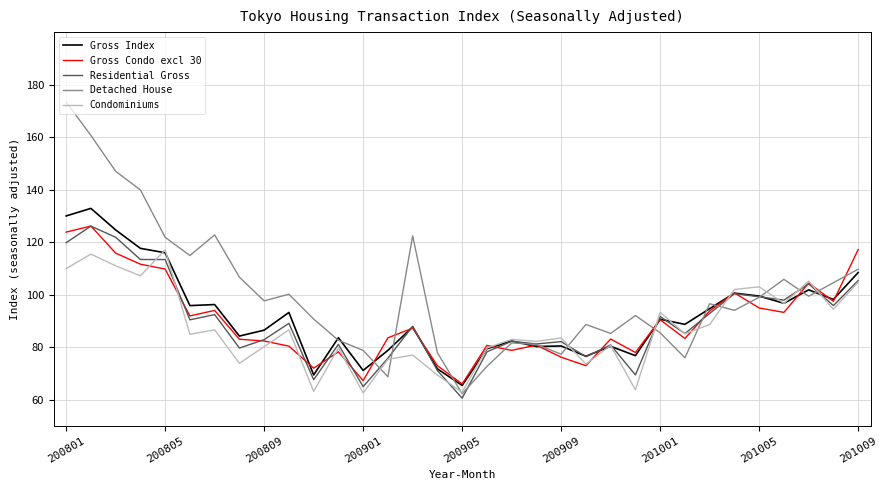

What is the difference between the second highest and minimum values in the Detached House series?

98.4